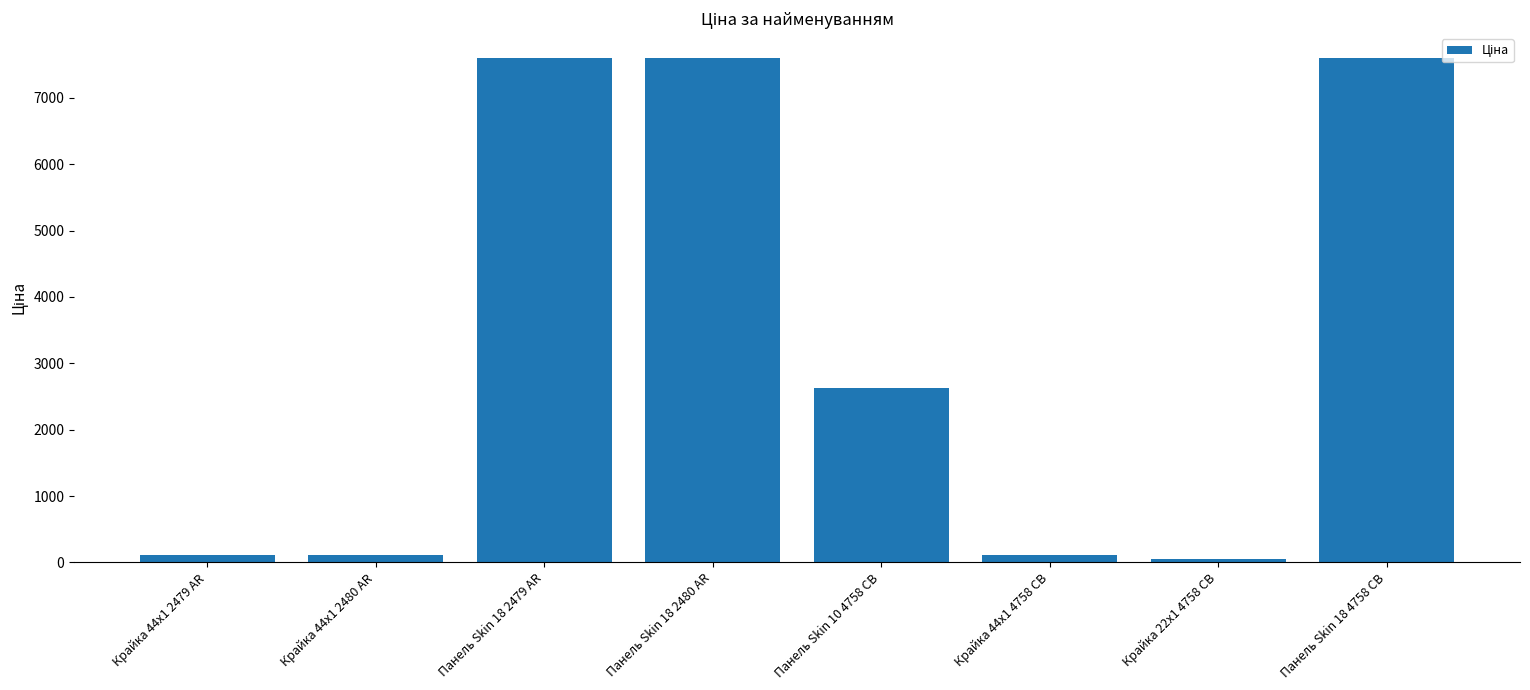

What is the difference between the second highest and second lowest values?

7482.4